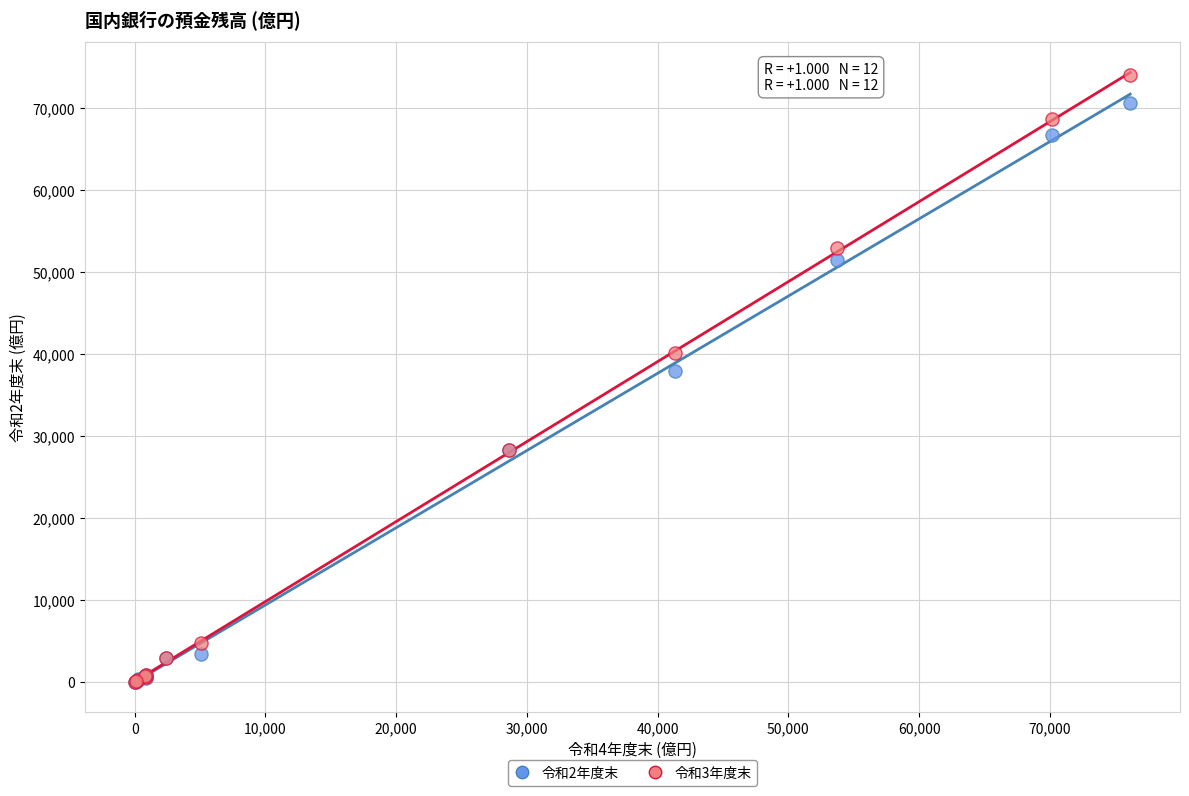

Across all series, what Y value is closest to 37025?

37950